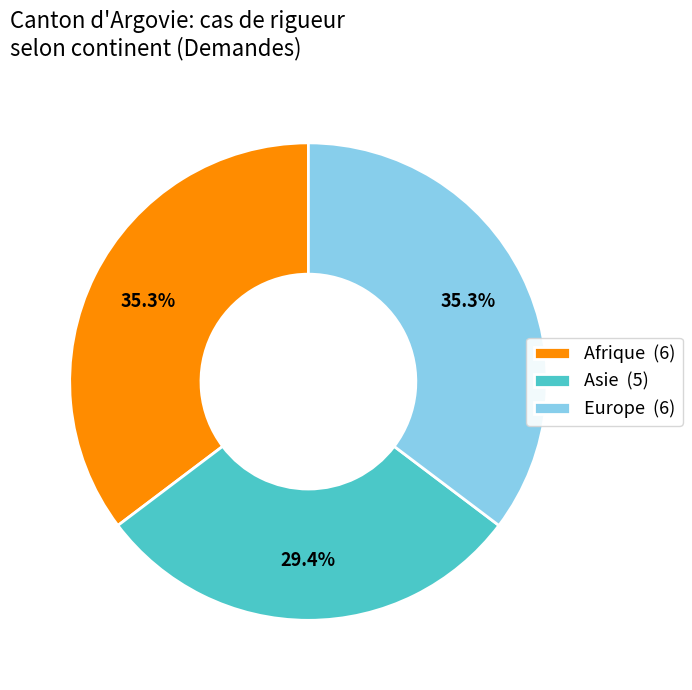

Does any single category account for the majority?

No